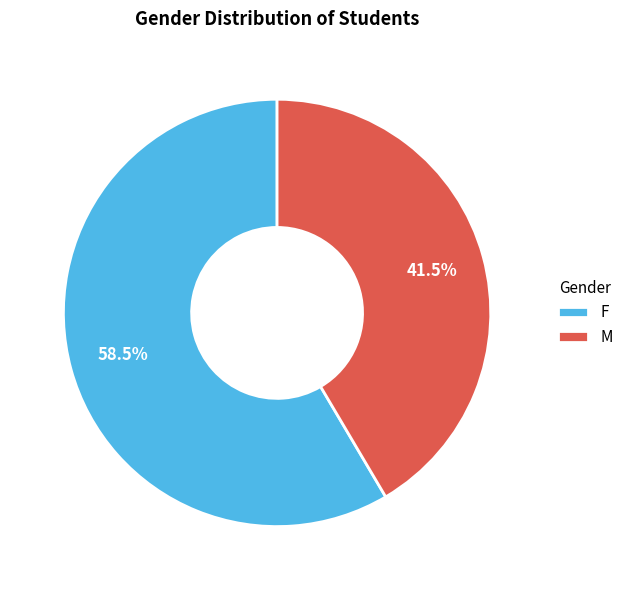

Which slice represents more than half of the pie?

F